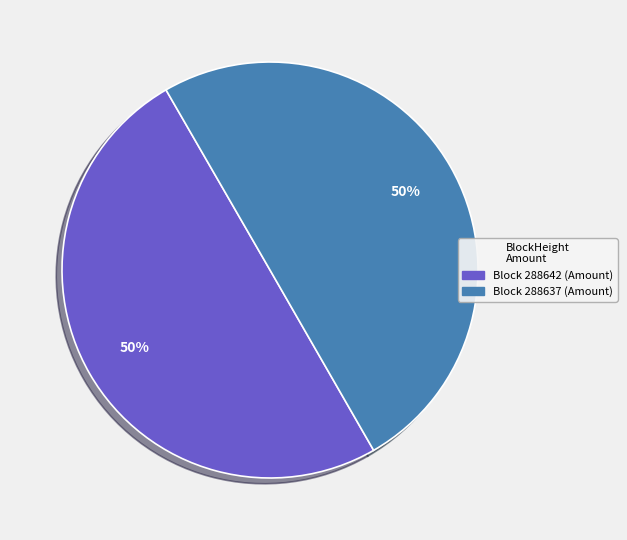

To the nearest percent, what is the average slice percentage?

50%